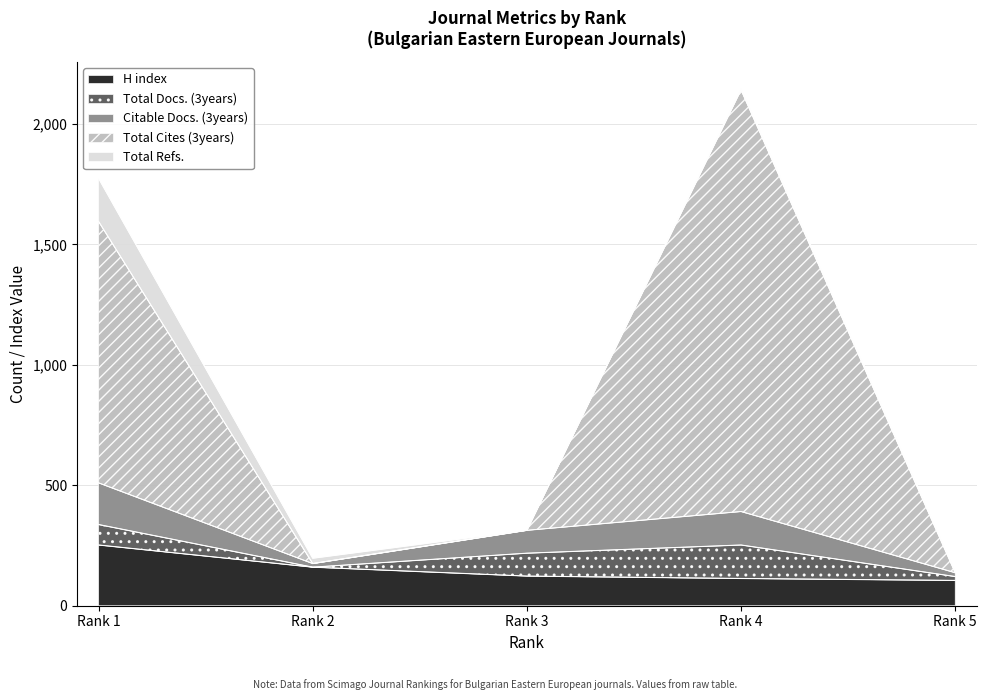

At which label does H index reach its peak?

Rank 1